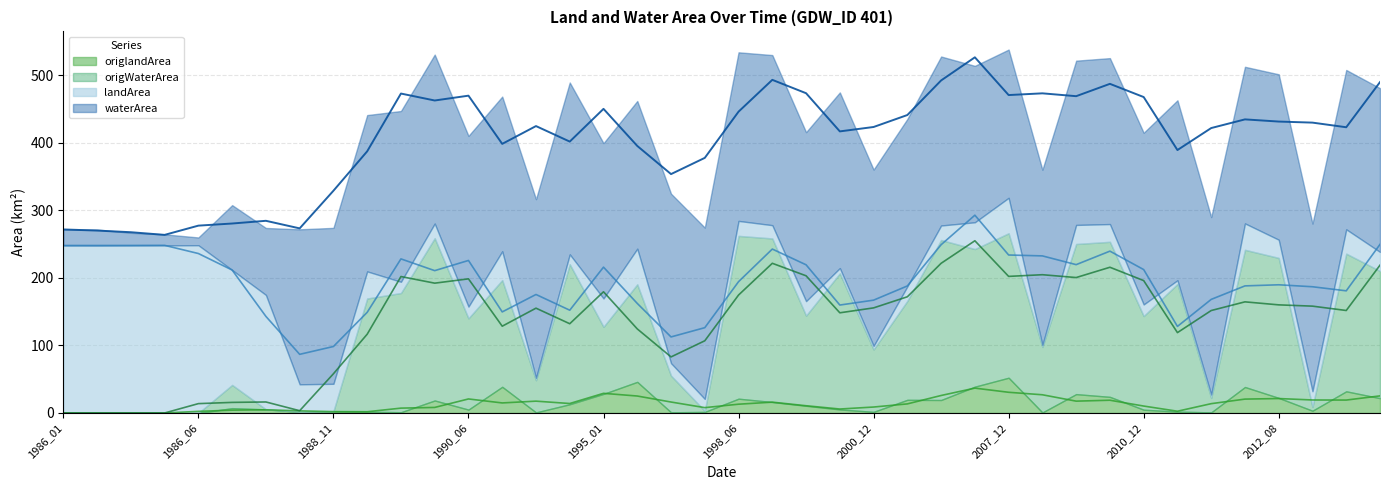

True or false: origWaterArea has a value of -116.2 at 1986_05.

False